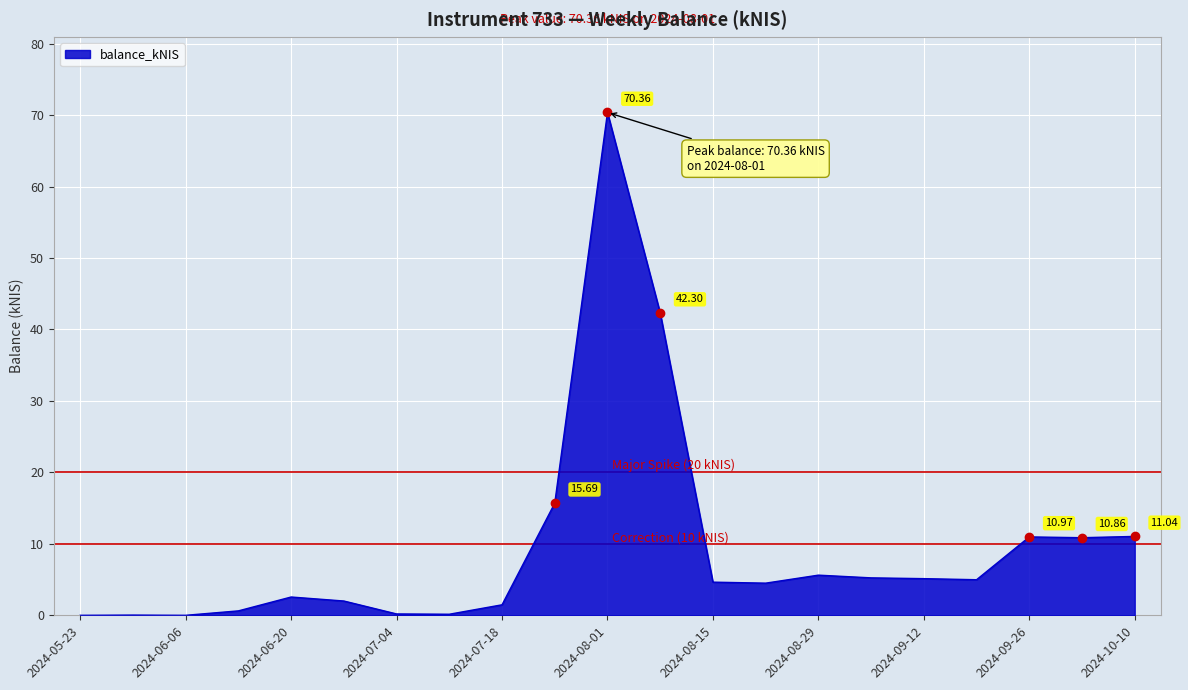

Does the chart display data point markers on the line(s)?

No